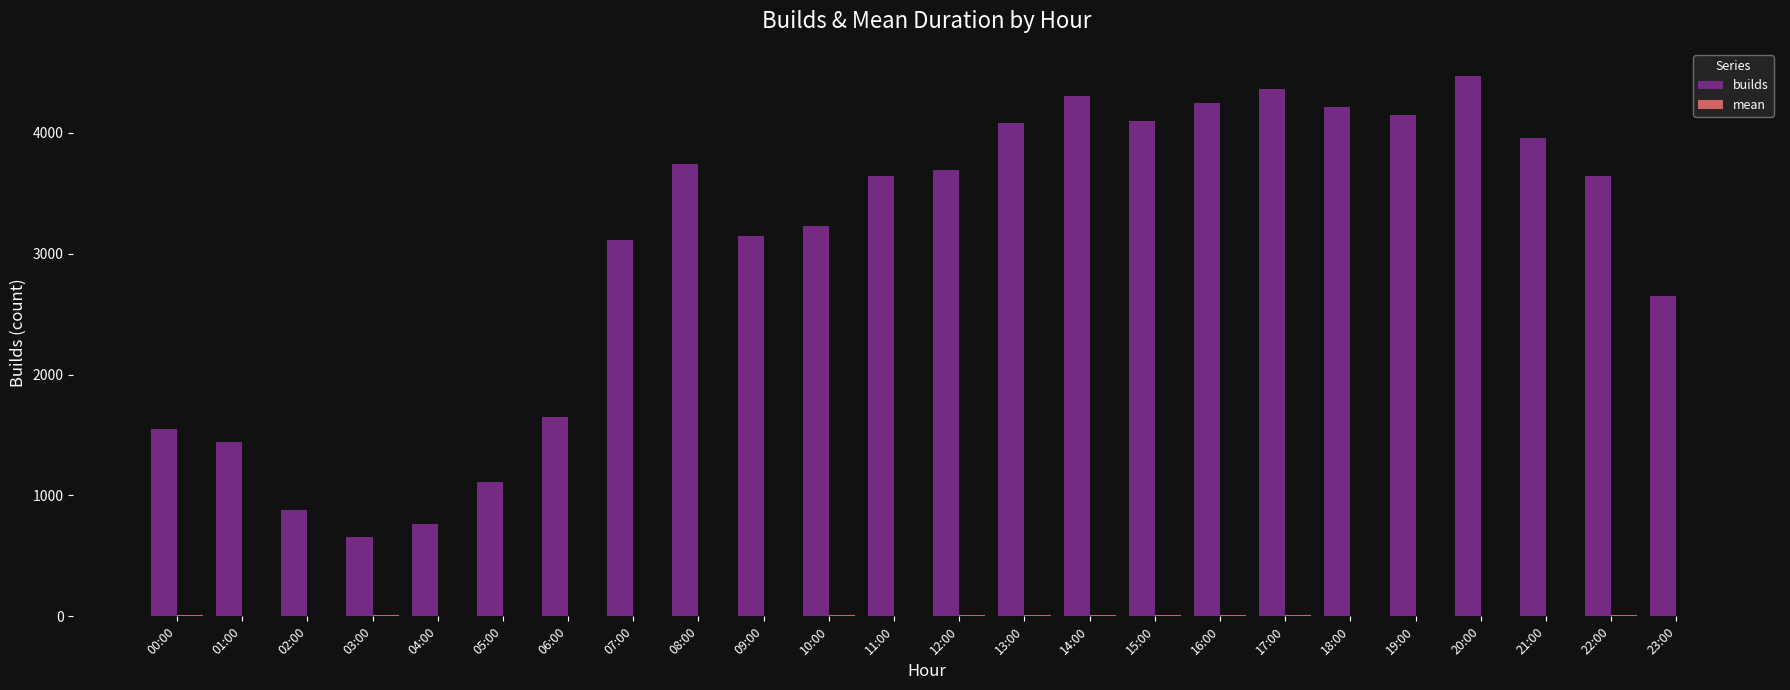

What is the highest value of the builds series?

4470.0